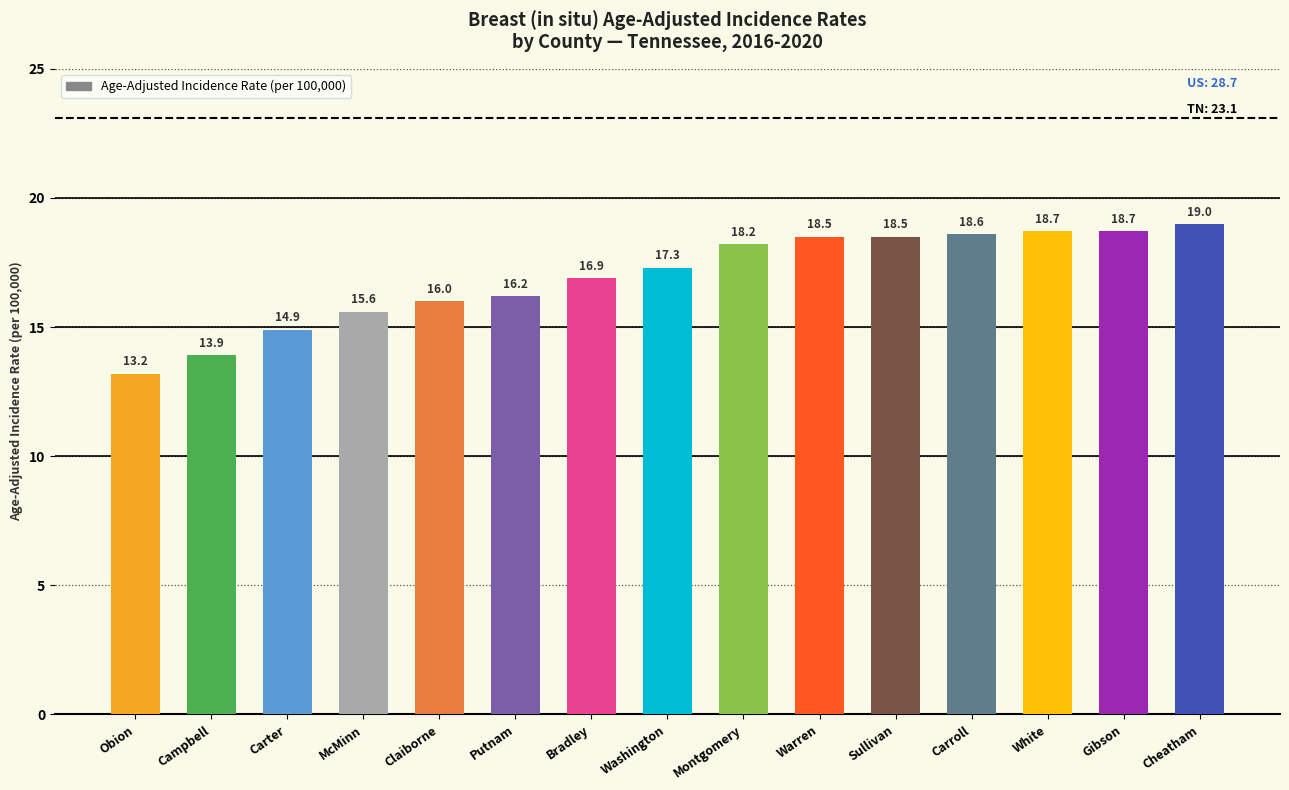

How many bars are there in total?

15